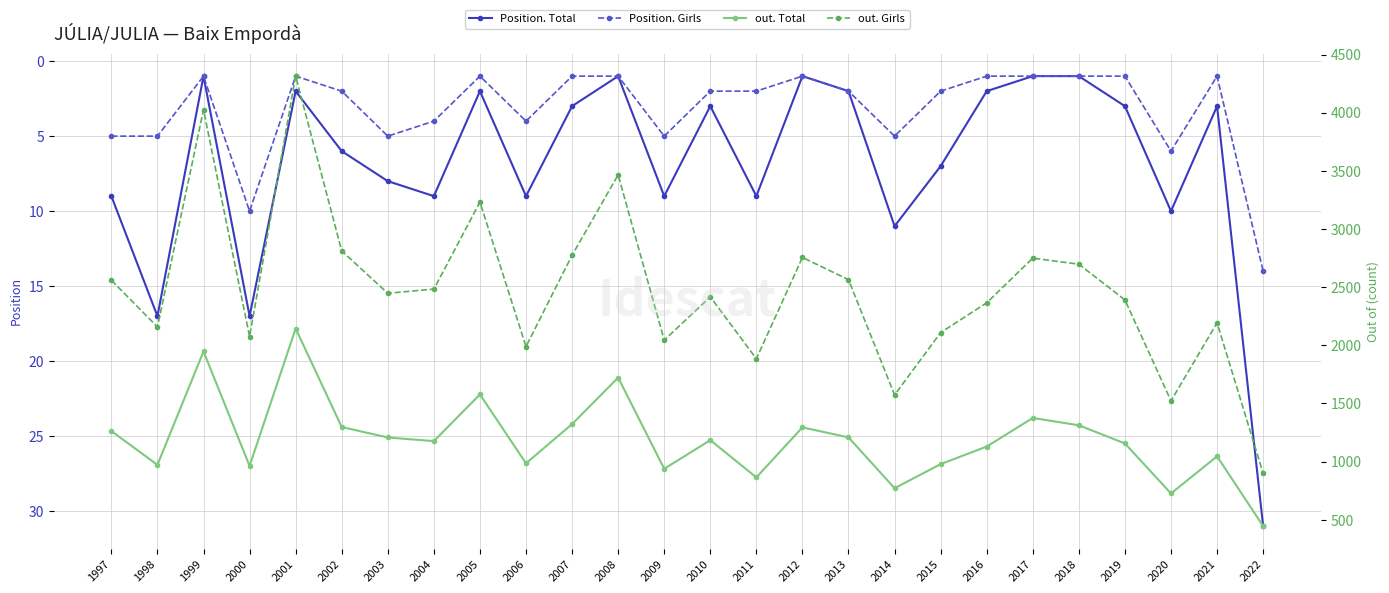

At which category does out. Girls reach its first local peak?

1999